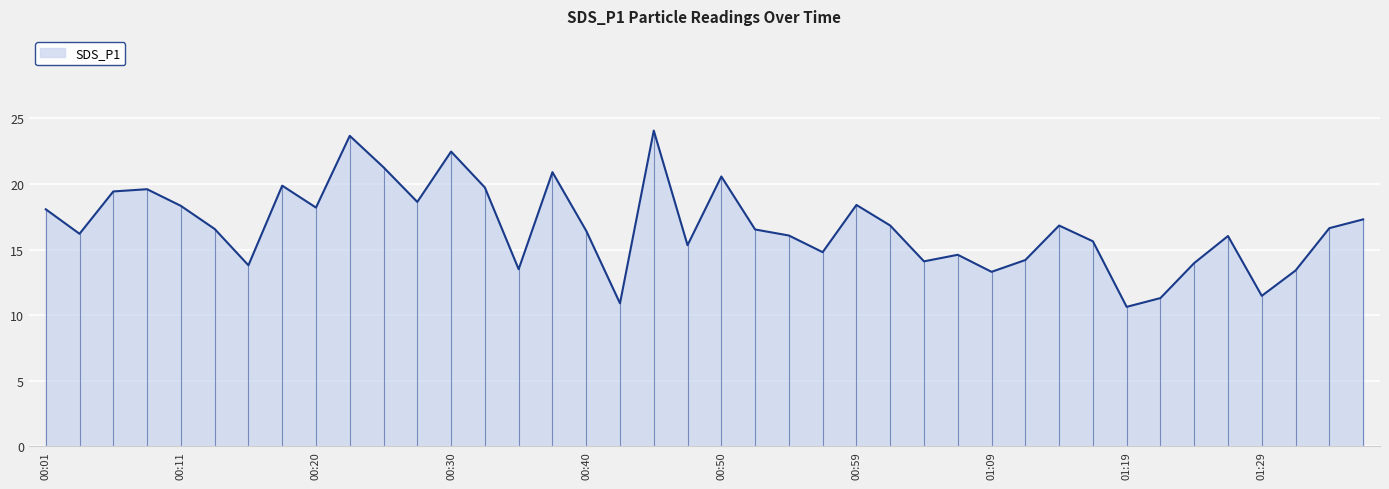

What is the minimum value shown in the chart?

10.6